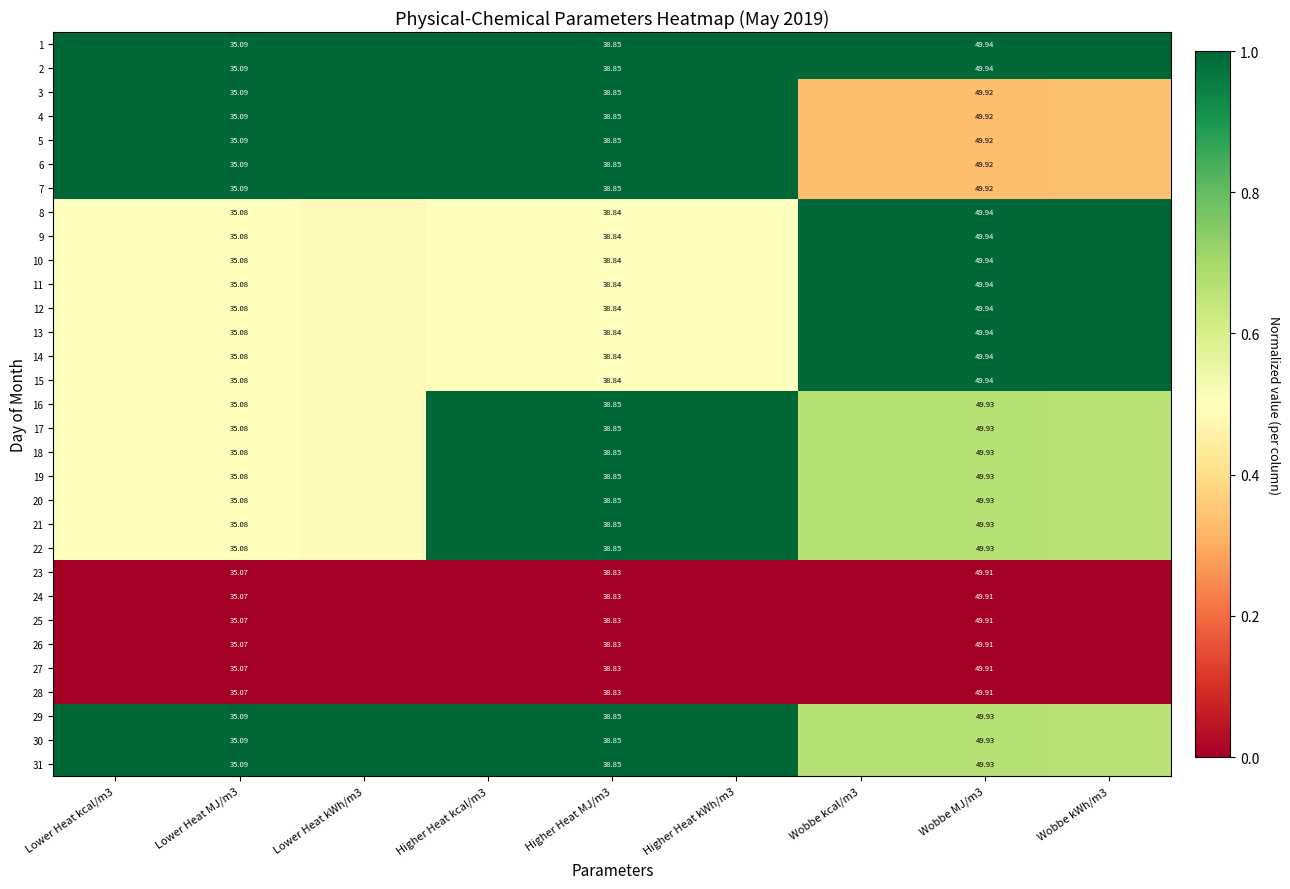

The value of 4 at Wobbe kWh/m3 is 0.1. True or false?

False